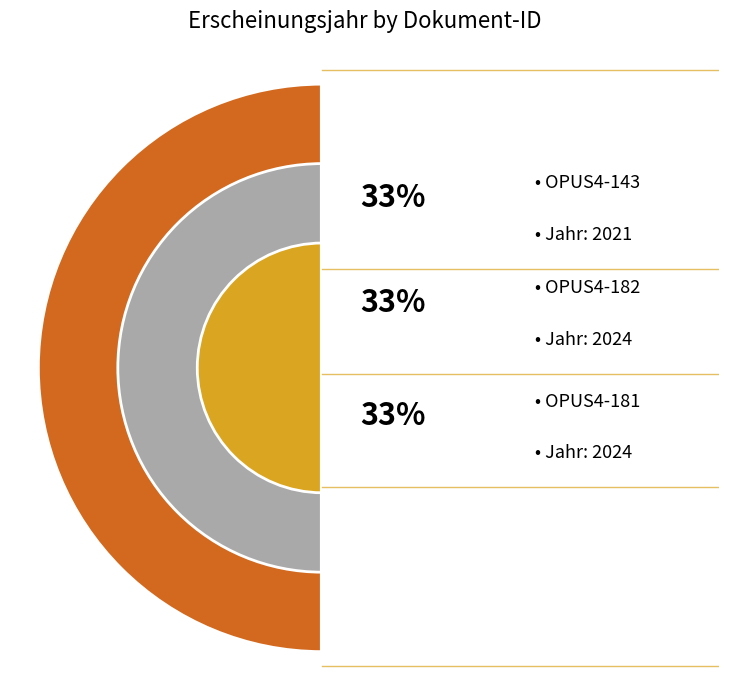

What percentage is the OPUS4-181 slice, to the nearest percent?

33%